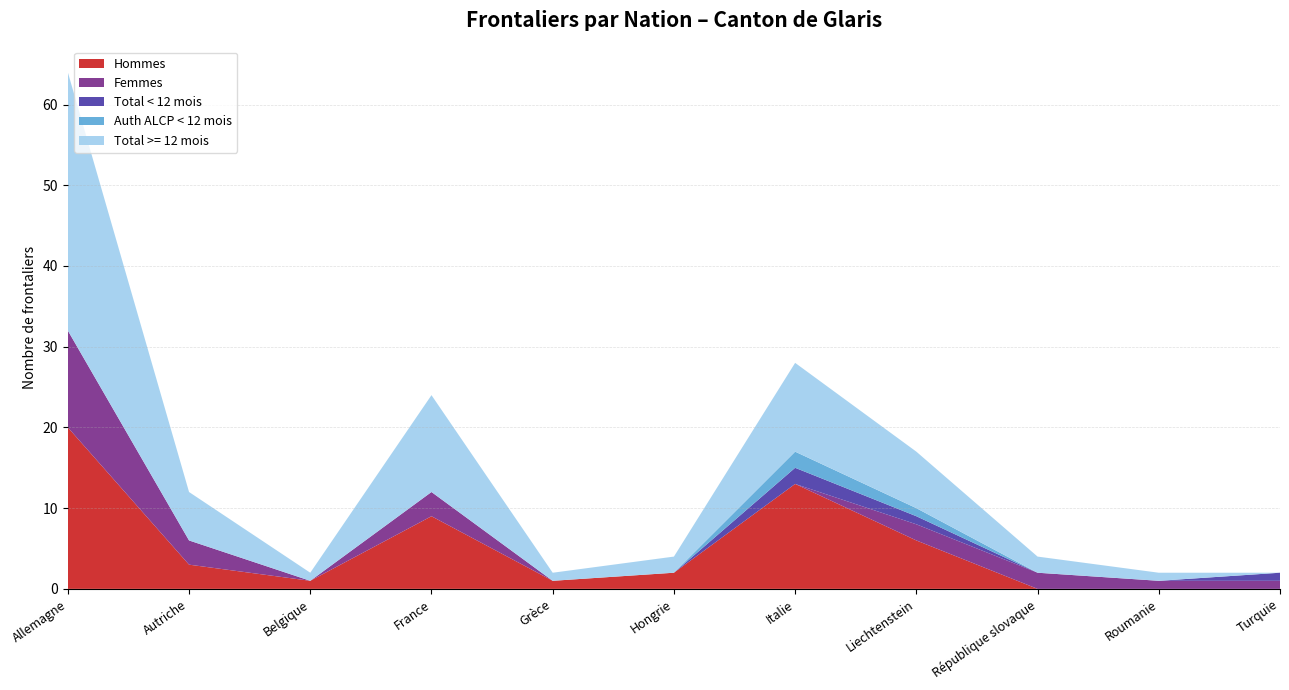

Reading left to right, list all the values displayed in this chart.

Total >= 12 mois: Allemagne=32	Autriche=6	Belgique=1	France=12	Grèce=1	Hongrie=2	Italie=11	Liechtenstein=7	République slovaque=2	Roumanie=1	Turquie=0
Total < 12 mois: Allemagne=0	Autriche=0	Belgique=0	France=0	Grèce=0	Hongrie=0	Italie=2	Liechtenstein=1	République slovaque=0	Roumanie=0	Turquie=1
Auth ALCP < 12 mois: Allemagne=0	Autriche=0	Belgique=0	France=0	Grèce=0	Hongrie=0	Italie=2	Liechtenstein=1	République slovaque=0	Roumanie=0	Turquie=0
Auth LEI < 12 mois: Allemagne=0	Autriche=0	Belgique=0	France=0	Grèce=0	Hongrie=0	Italie=0	Liechtenstein=0	République slovaque=0	Roumanie=0	Turquie=1
Femmes: Allemagne=12	Autriche=3	Belgique=0	France=3	Grèce=0	Hongrie=0	Italie=0	Liechtenstein=2	République slovaque=2	Roumanie=1	Turquie=1
Hommes: Allemagne=20	Autriche=3	Belgique=1	France=9	Grèce=1	Hongrie=2	Italie=13	Liechtenstein=6	République slovaque=0	Roumanie=0	Turquie=0